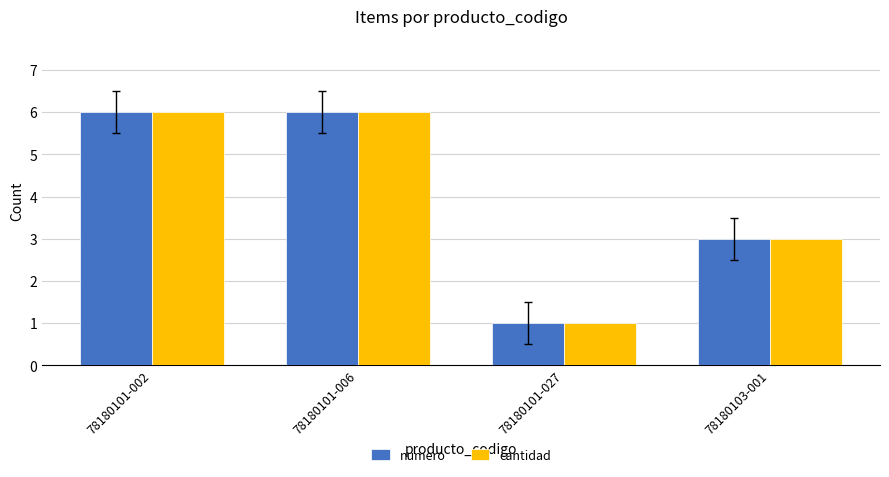

Are the bars horizontal?

No